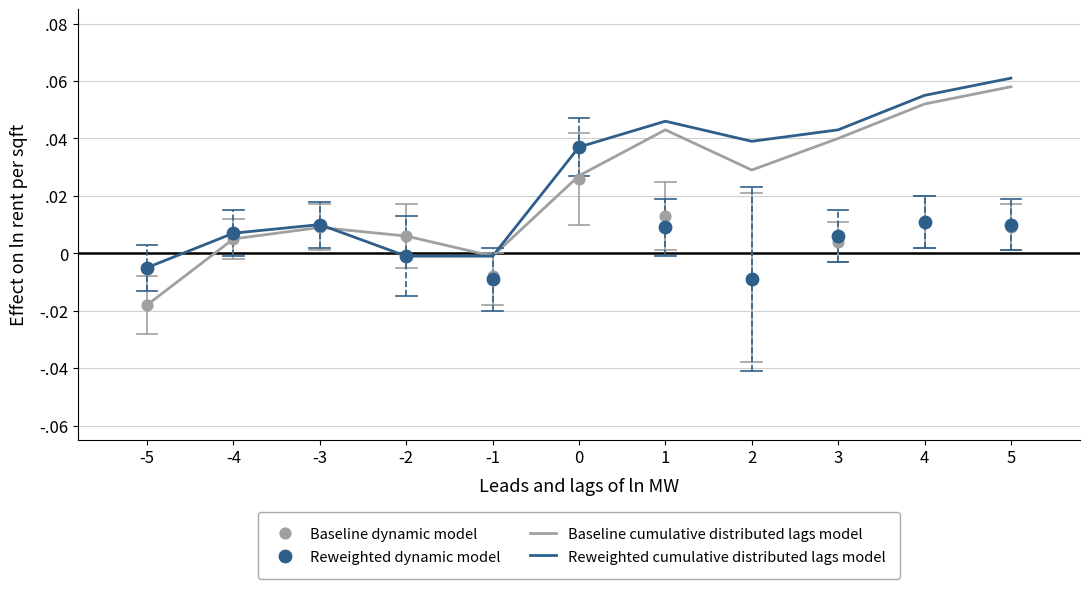

Which series reaches the maximum Y coordinate?

Reweighted cumulative distributed lags model